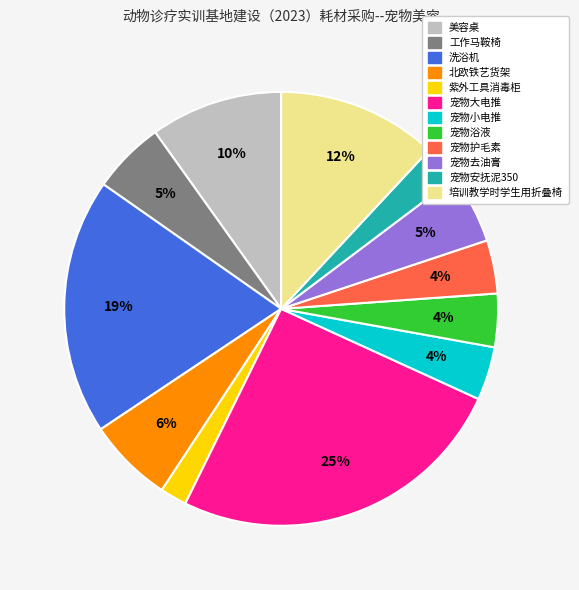

To the nearest percent, what portion does 培训教学时学生用折叠椅 represent?

12%